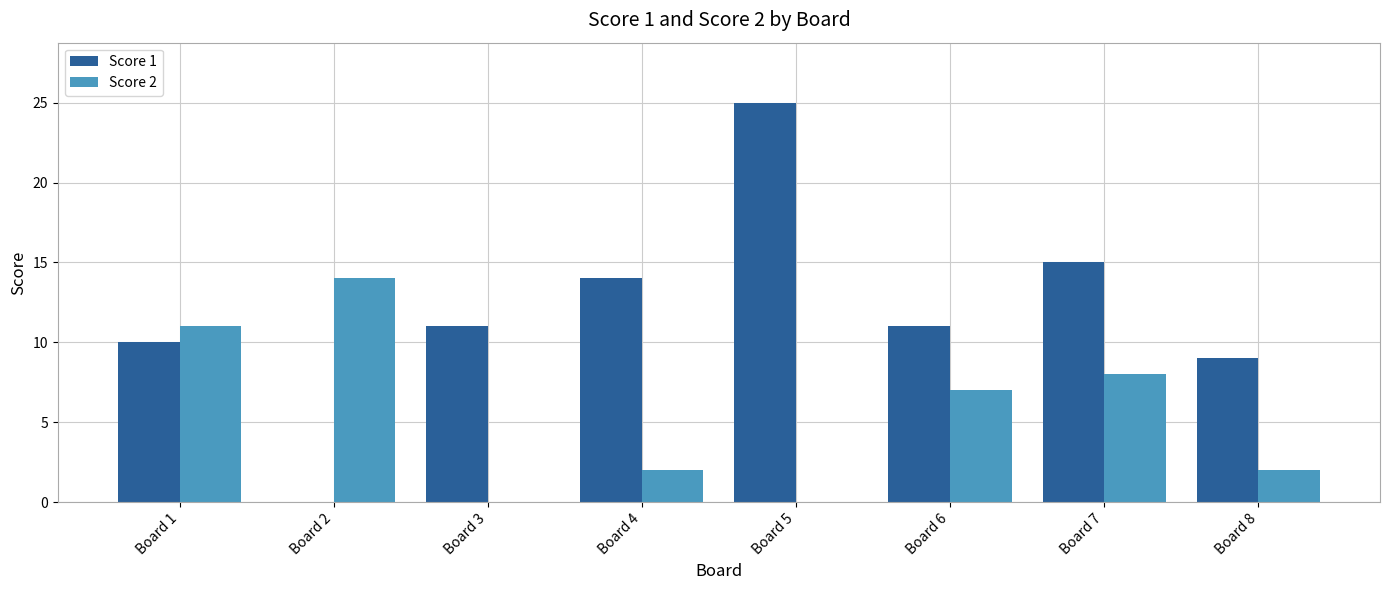

Is it true that Score 1 equals 11 at Board 2?

False